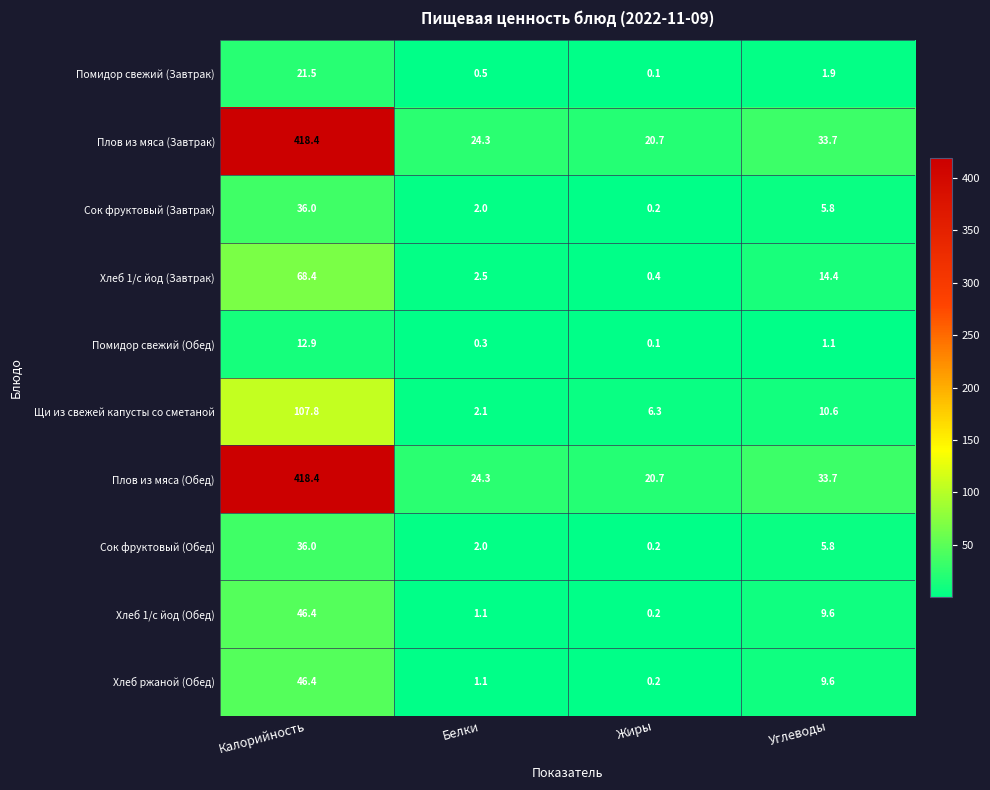

What is the difference between the highest and lowest values at Белки?

24.0